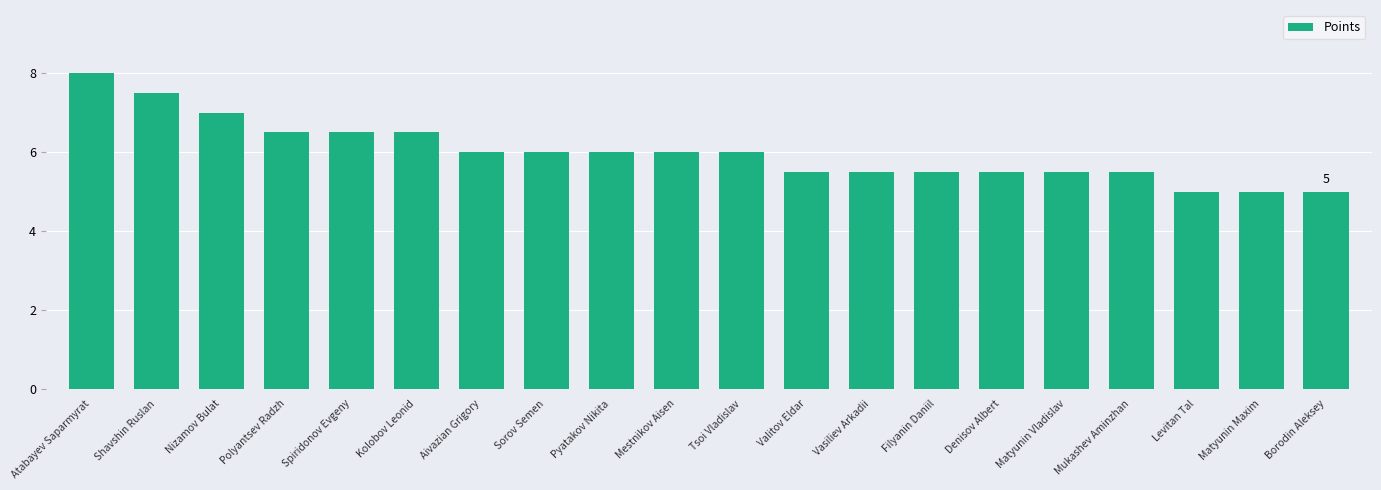

What is the difference between the second highest and minimum values?

2.5